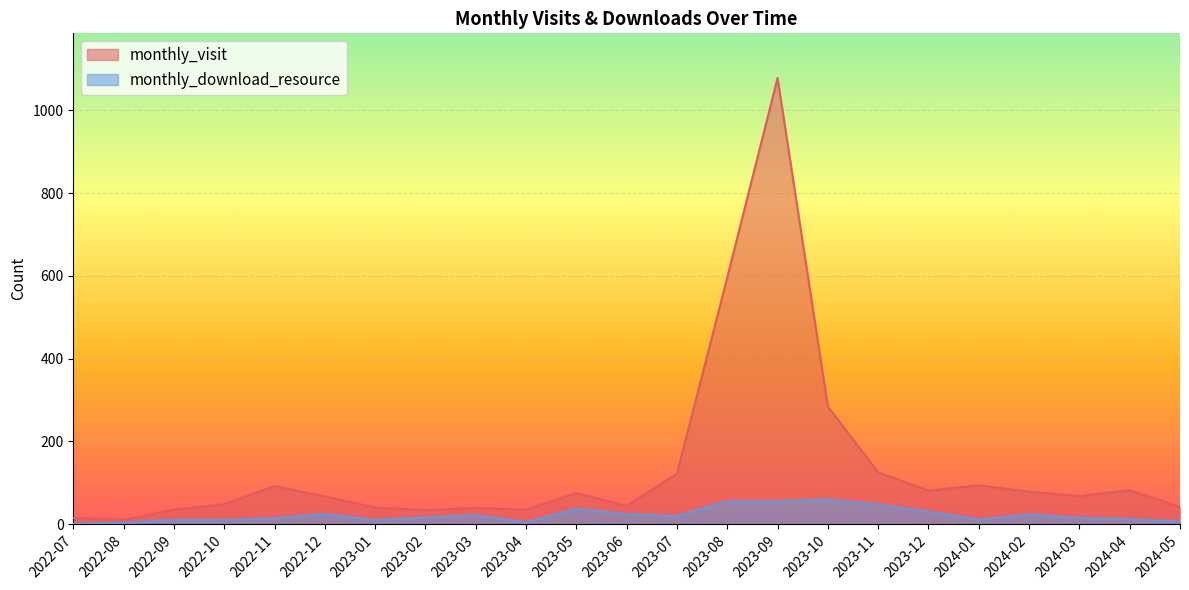

What is the difference between the second highest and minimum values in the monthly_visit series?

586